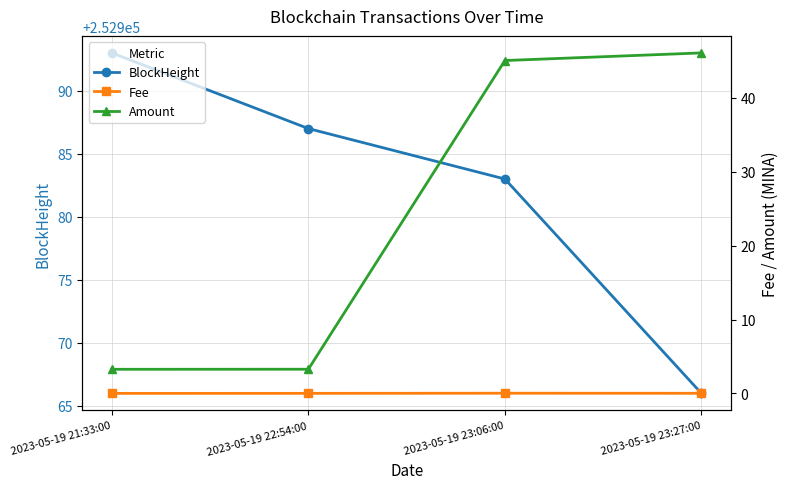

At which label does BlockHeight reach its peak?

2023-05-19 21:33:00